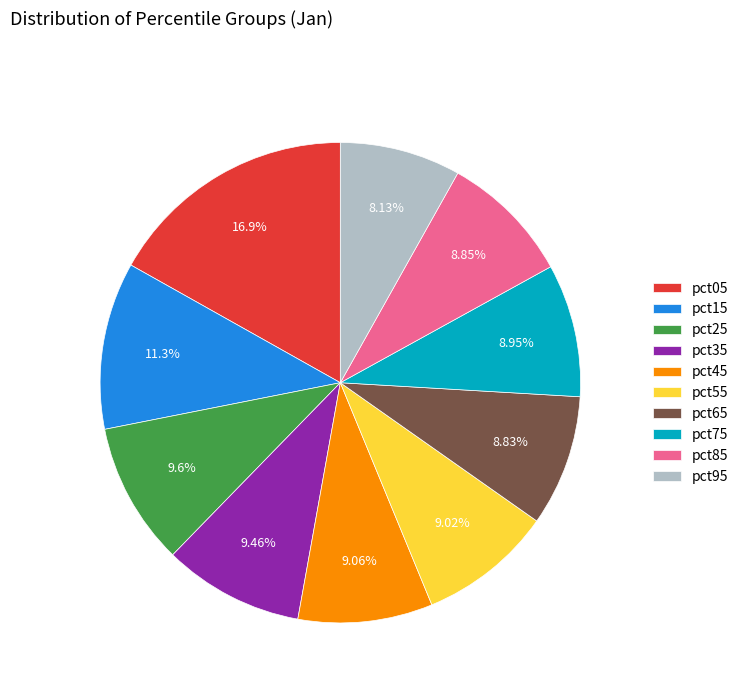

Combined, do pct65 and pct15 account for over 50%?

No